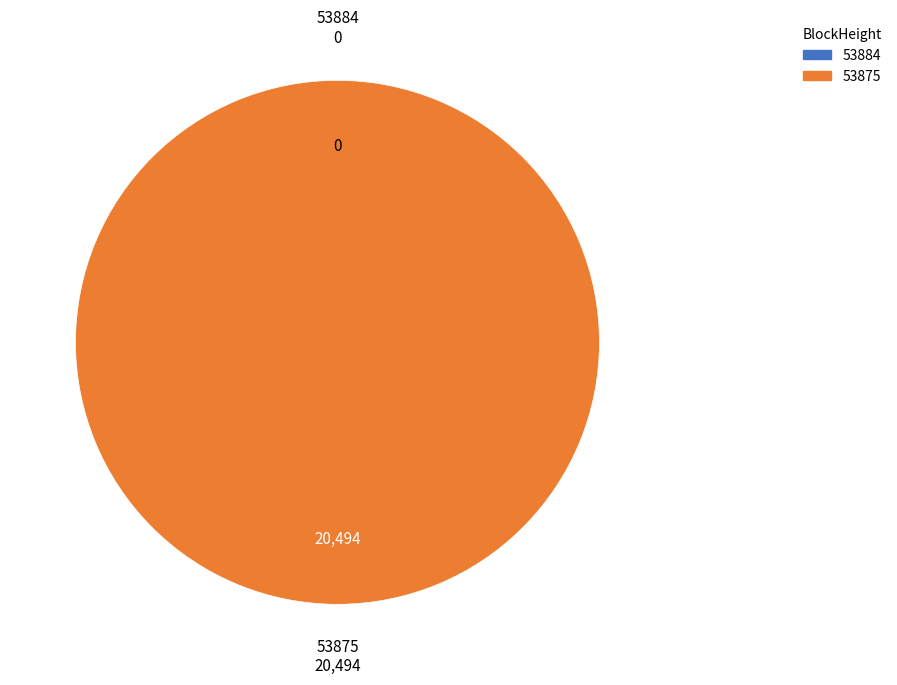

What is the change in value from 53884 to 53875?

+20494